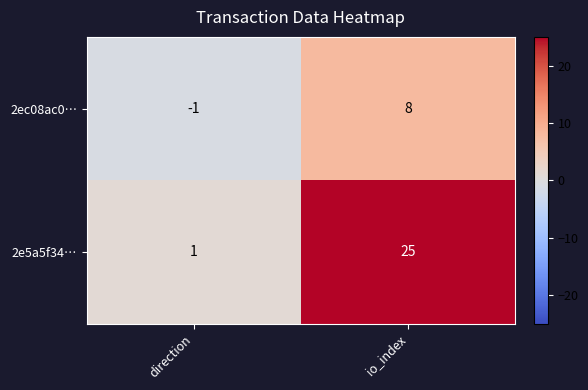

Which series changed the most between direction and io_index?

2e5a5f34…